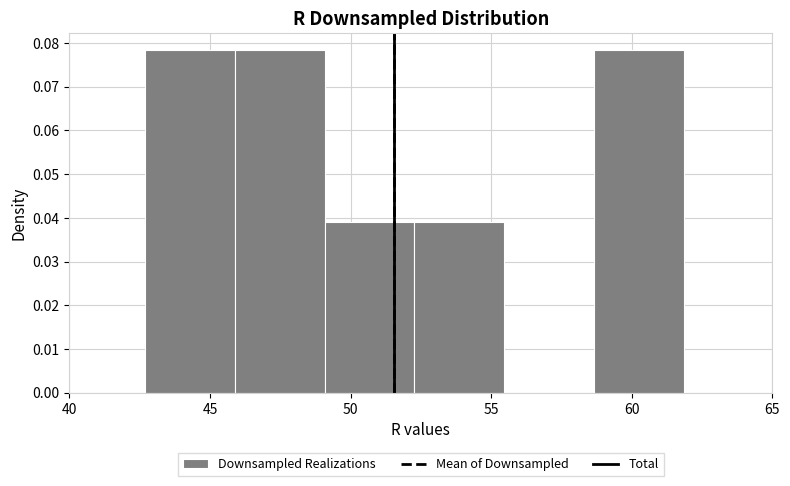

Reading left to right, list every bar in this chart as the range it spans on the x-axis followed by its height. Neither the bar edges nor the heights are printed on the chart, so give them approximately, as read against the axes.

42.5 to 46.0: 0.078
46.0 to 49.0: 0.078
49.0 to 52.5: 0.039
52.5 to 55.5: 0.039
55.5 to 58.5: 0
58.5 to 62.0: 0.078